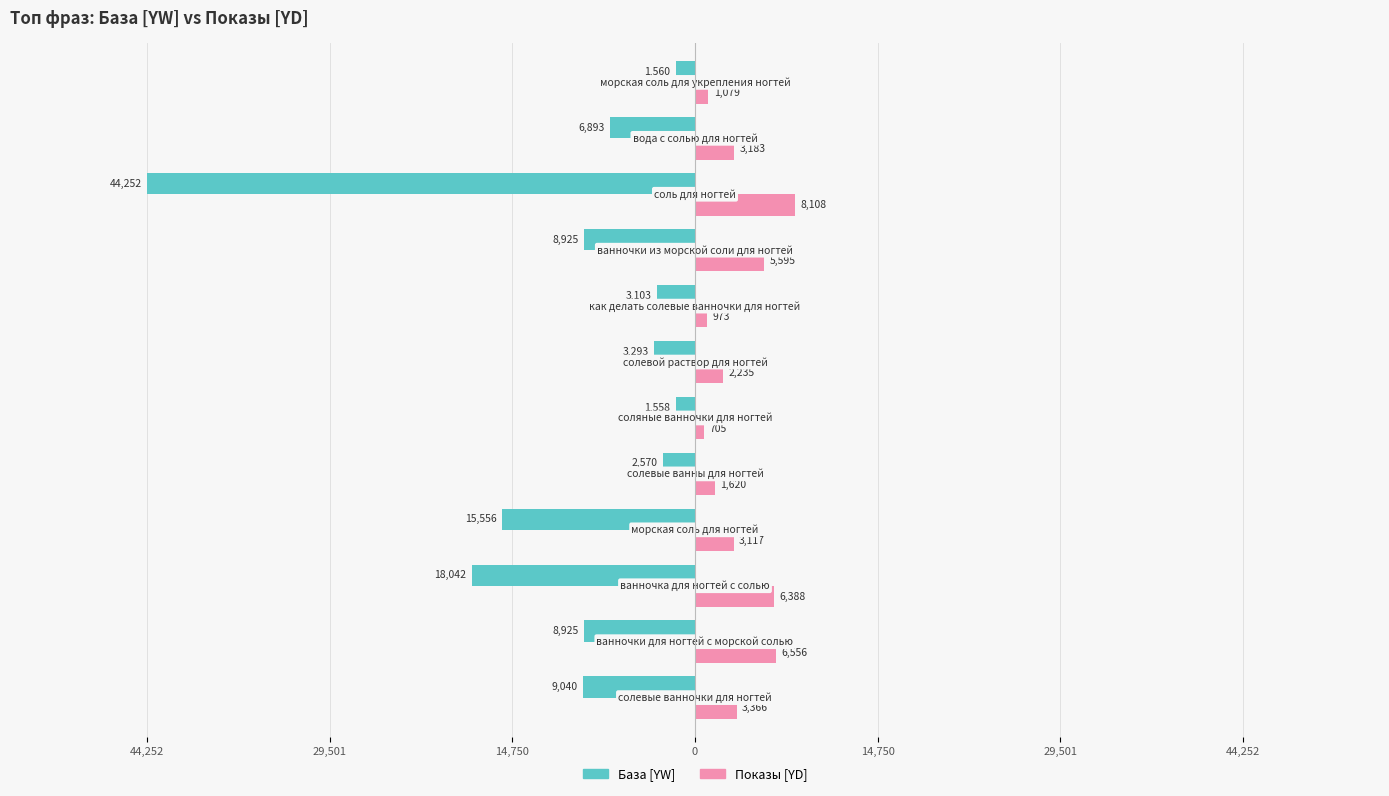

What are all the series names shown in the legend?

База [YW], Показы [YD]